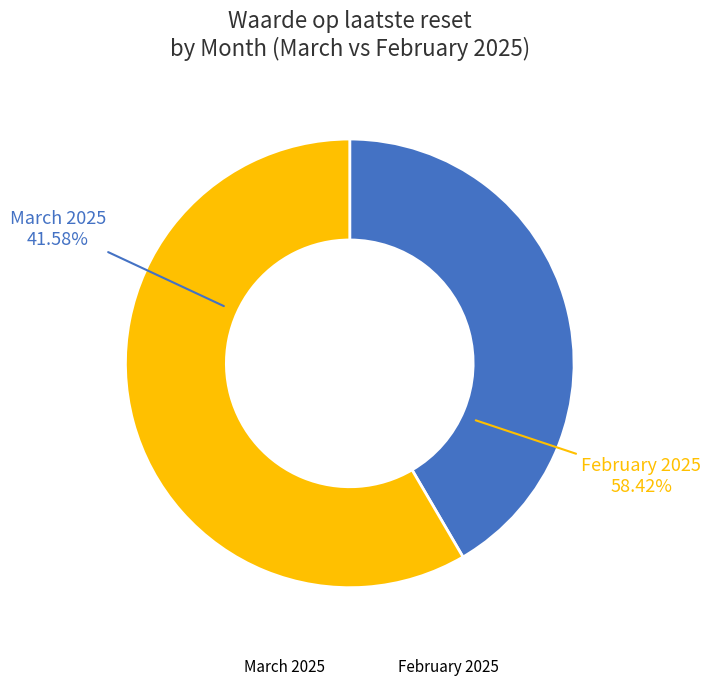

True or false: 2025-02-19 accounts for 10% of the total.

False